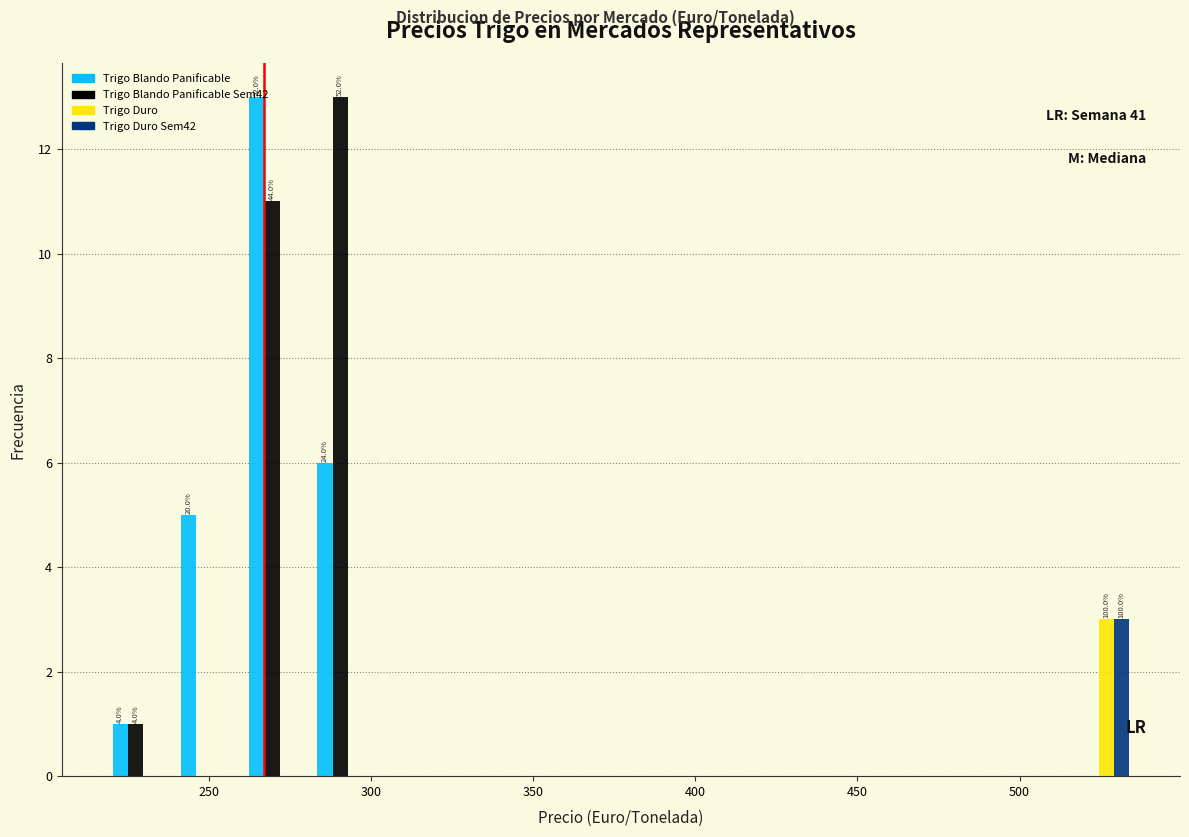

In the Trigo Blando Panificable series, which range on the x-axis has the tallest bar?

260 to 280